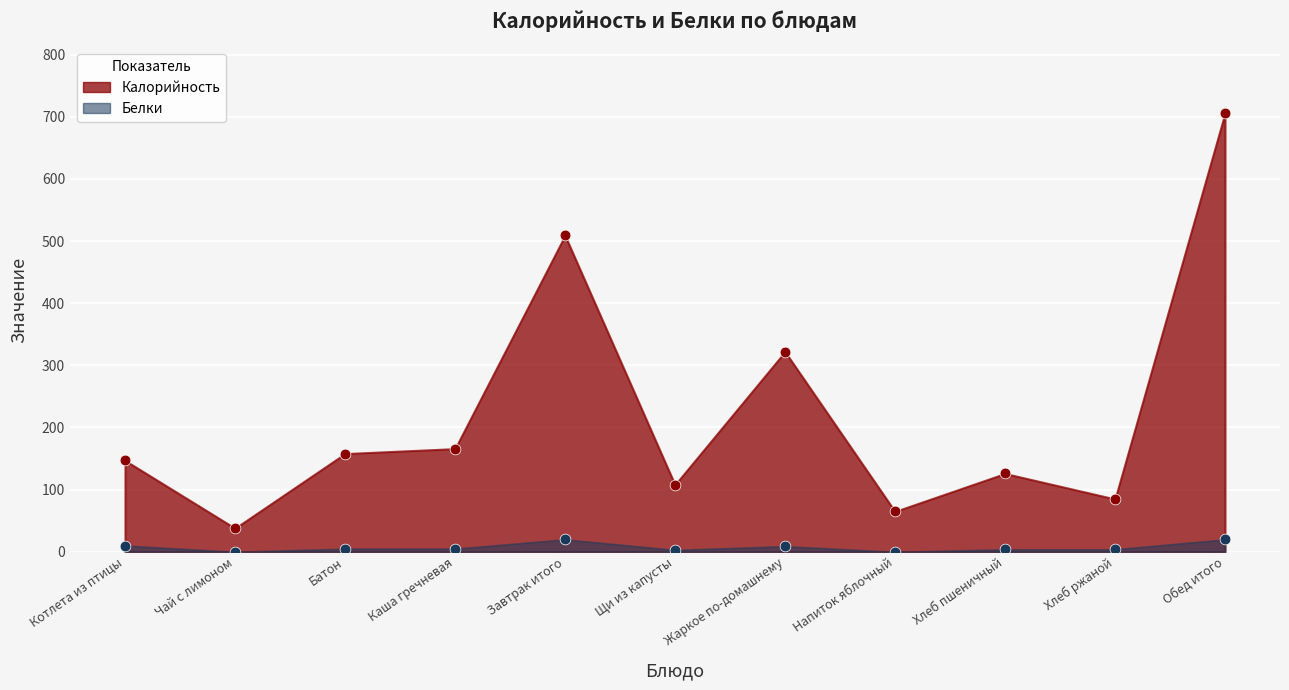

What are all the series names shown in the legend?

Калорийность, Белки